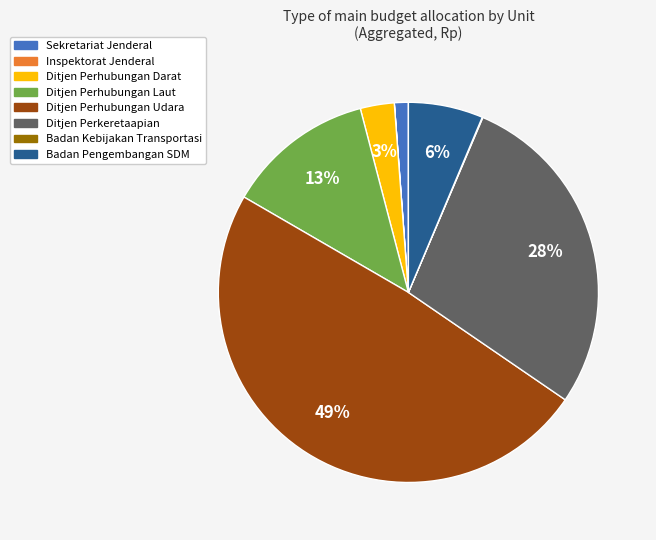

To the nearest percent, what is the difference between the largest and smallest slice percentages?

49%